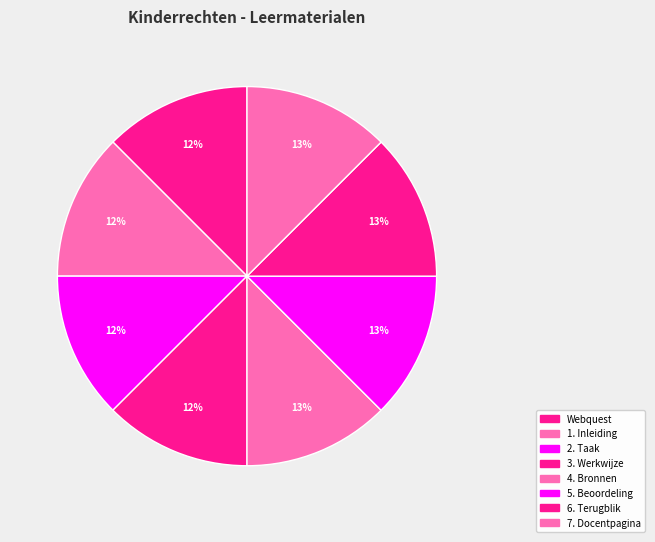

Count the number of slices in the pie.

8